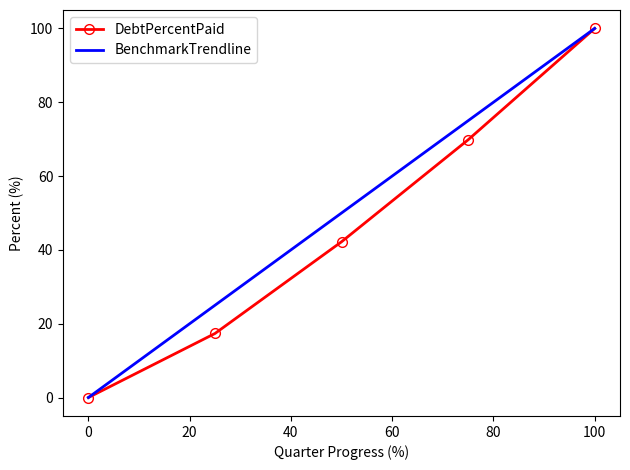

What is the maximum value shown in the chart?

100.0